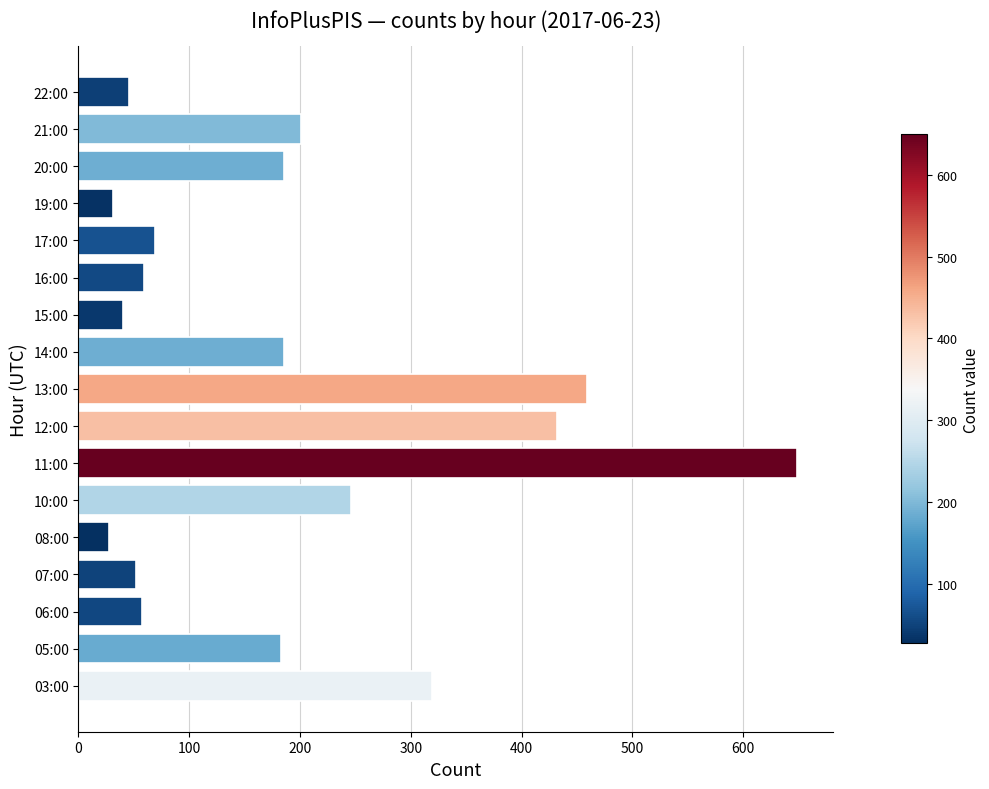

Is it true that the value at 03:00 is 176?

False